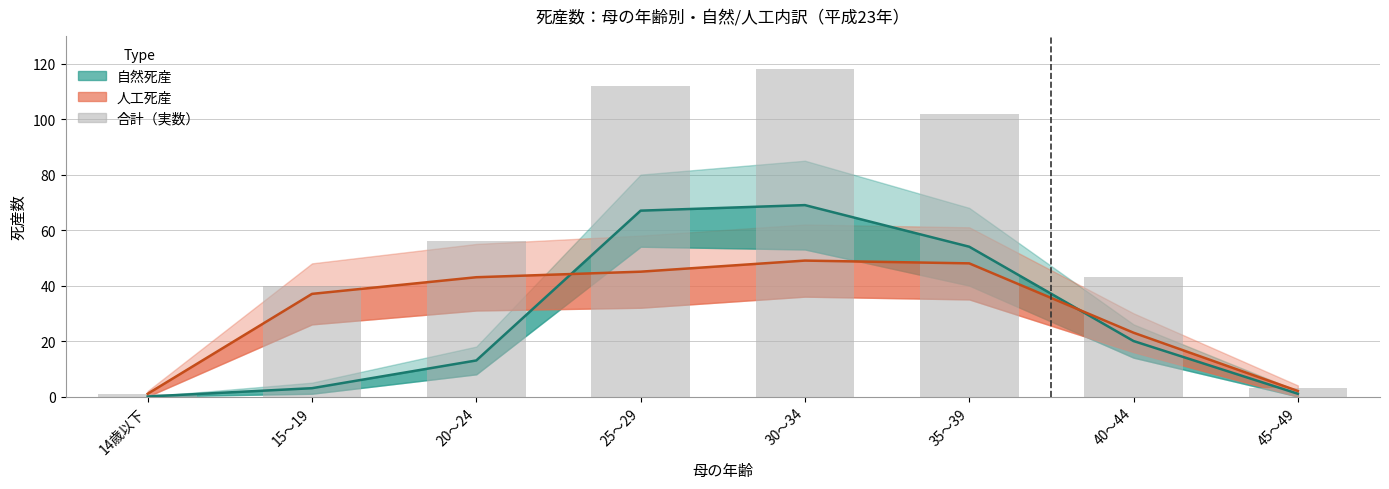

Which series has the largest total across all categories?

合計（実数）